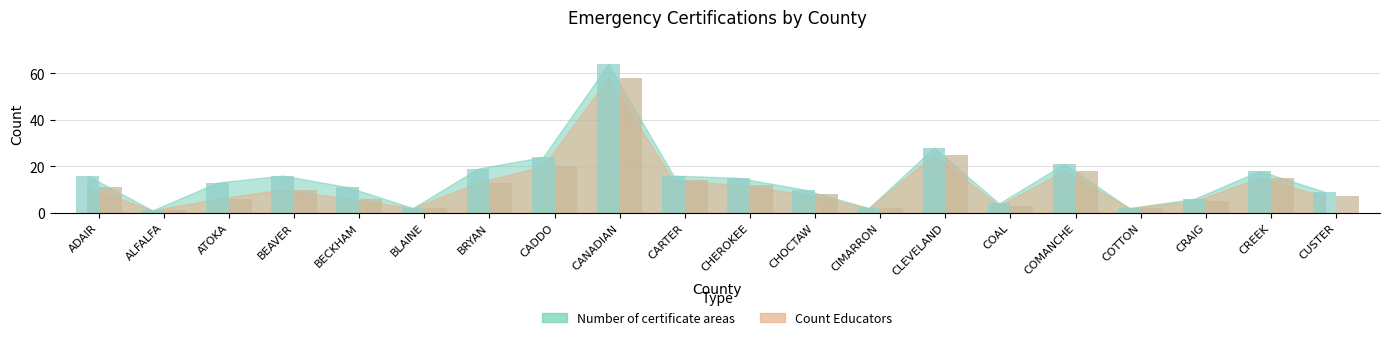

What is the label of the 6th bar from the right?

COAL